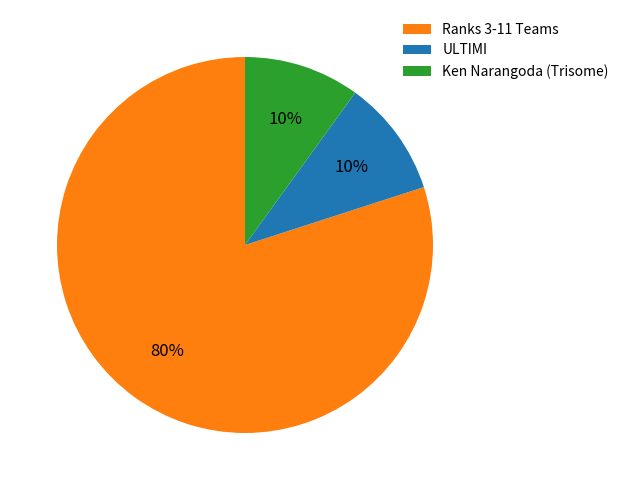

True or false: Ken Narangoda (Trisome) accounts for 1% of the total.

False